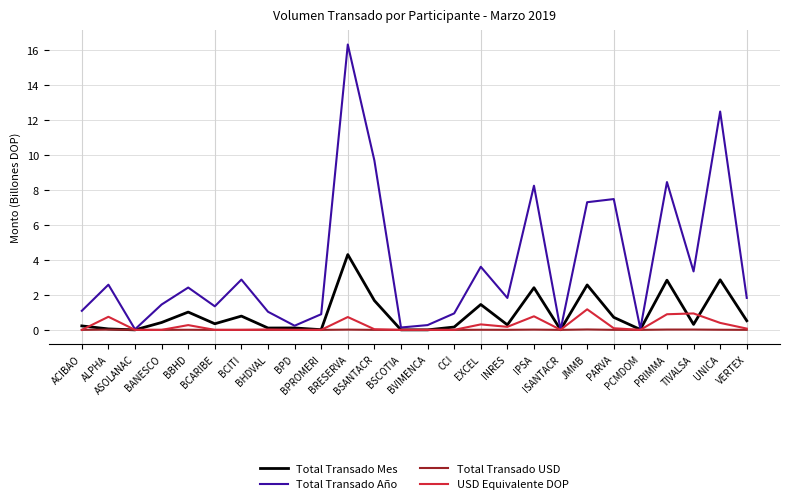

Which series has the largest total across all categories?

Total Transado Año